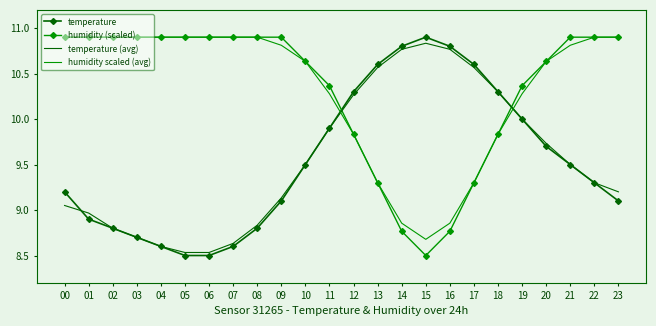

The temperature (avg) series shows 6.7 at 19. True or false?

False